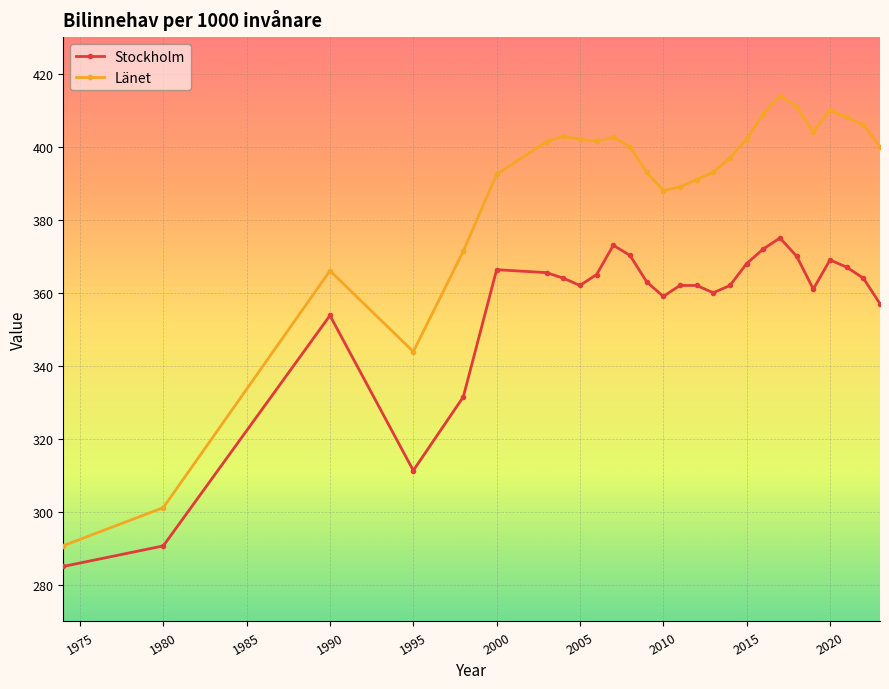

What is the value of the Länet point at the 6th from the left?

392.4